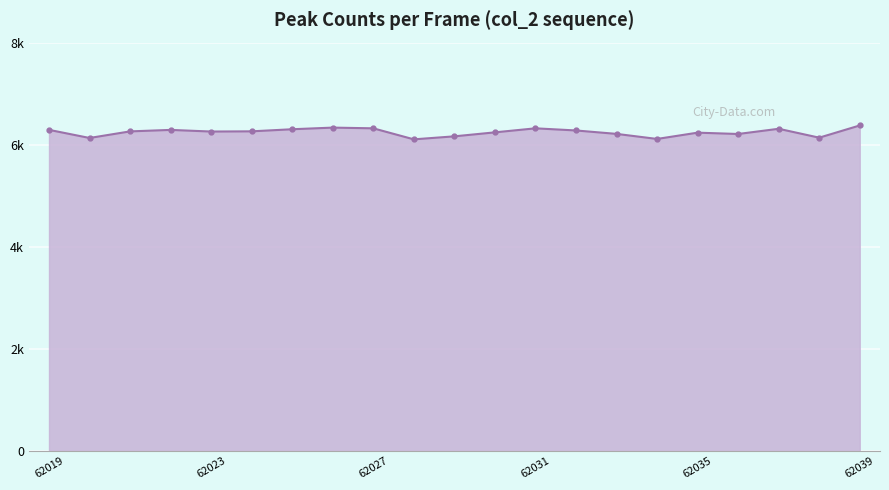

How many interior local valleys (lower than both neighbors) does the data have?

6